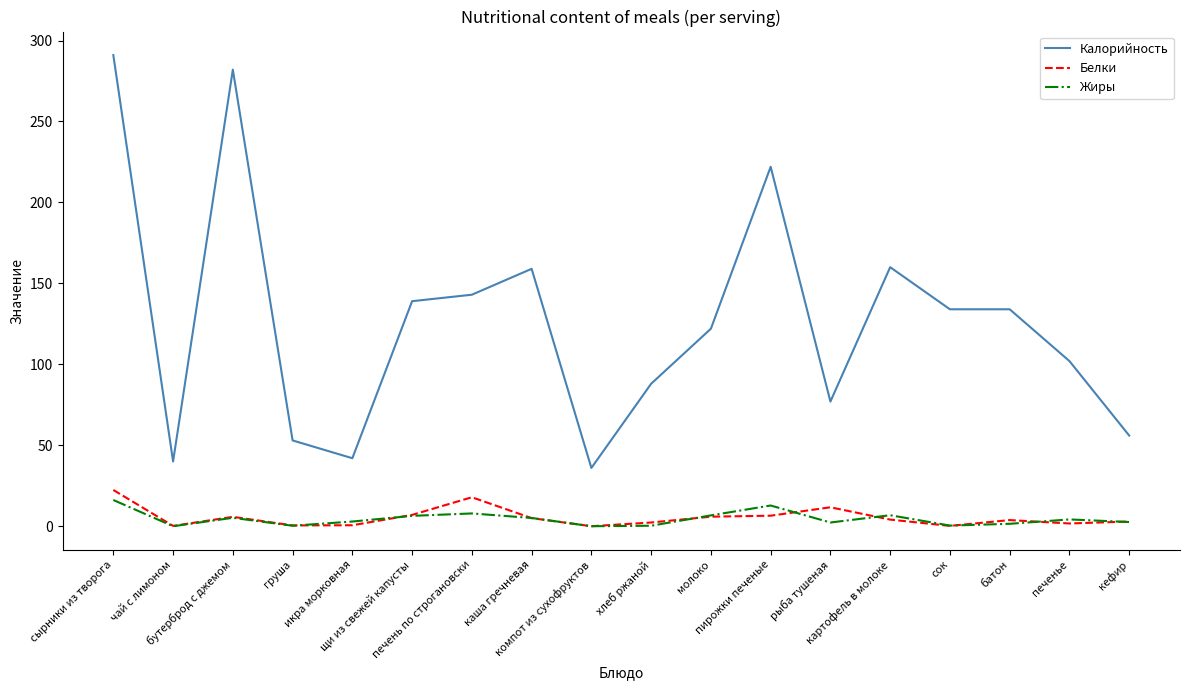

Rank the series at сырники из творога from lowest to highest value.

Жиры, Белки, Калорийность